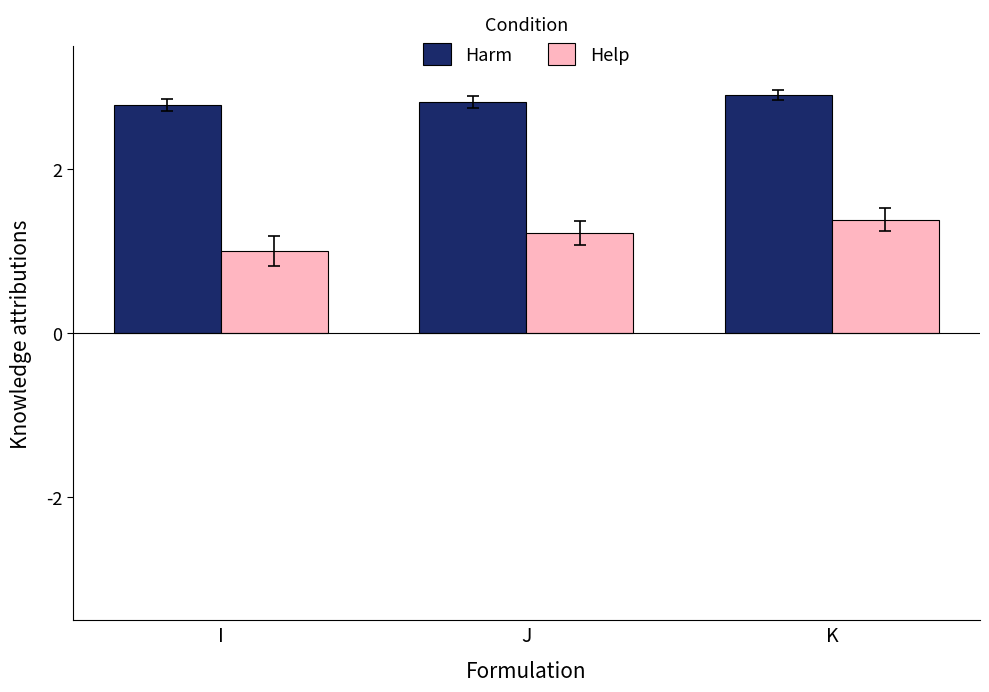

Read the Help value at I.

1.0